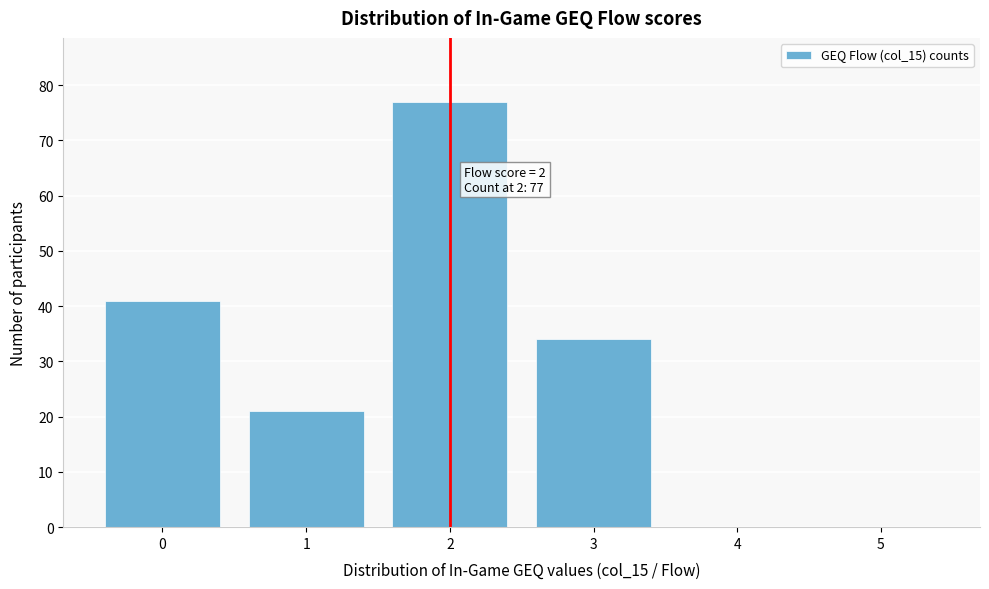

Reading right to left, transcribe all the data shown in this chart.

5=0	4=0	3=34	2=77	1=21	0=41